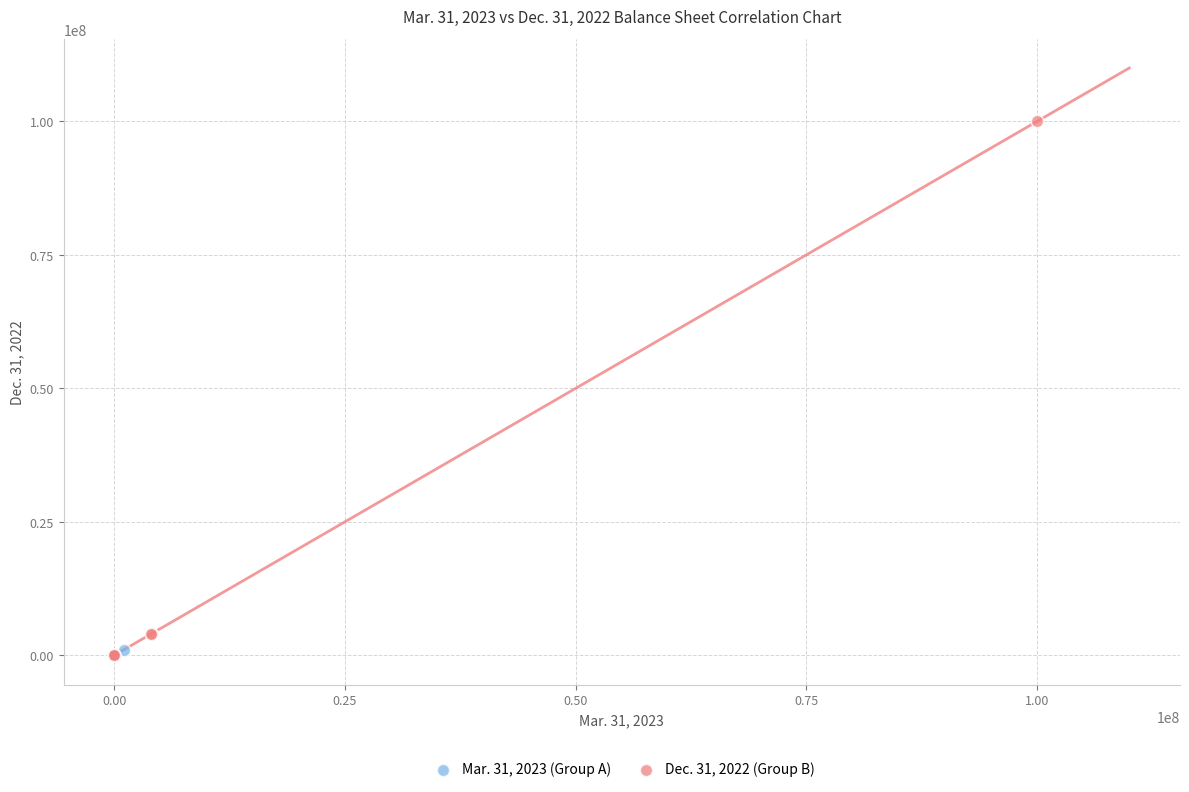

Which series has the largest Y range (max minus min)?

Dec. 31, 2022 (Group B)